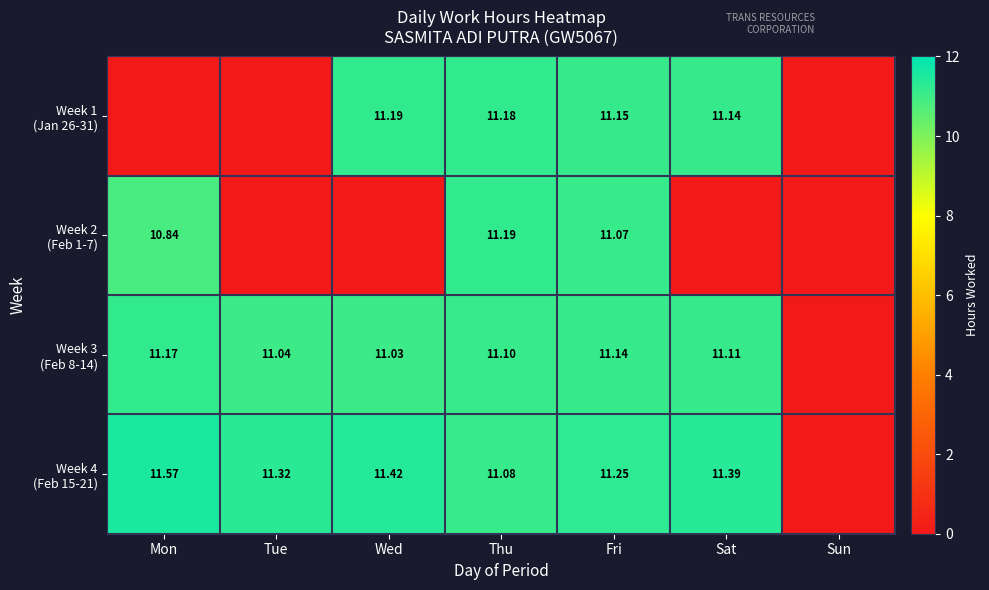

Is the value of Week 2 (Feb 1-7) at Thu greater than the value of Week 1 (Jan 26-31) at Sat?

Yes